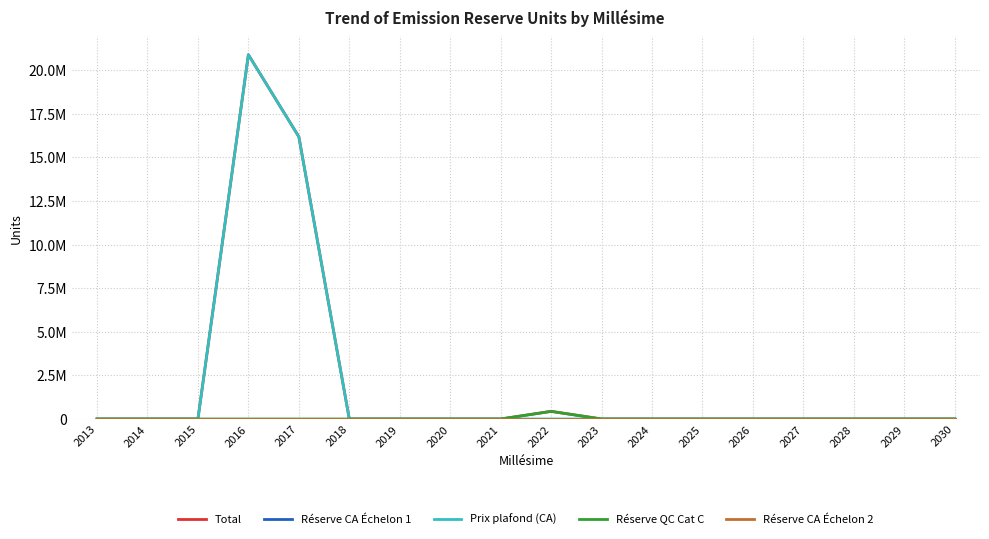

Which category has the lowest value in the Total series?

2013